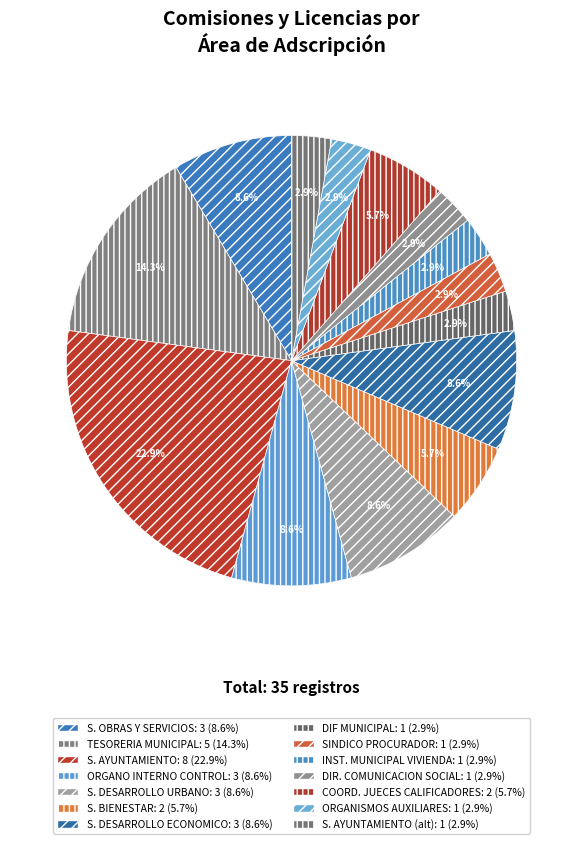

How many slices are in this pie chart?

14